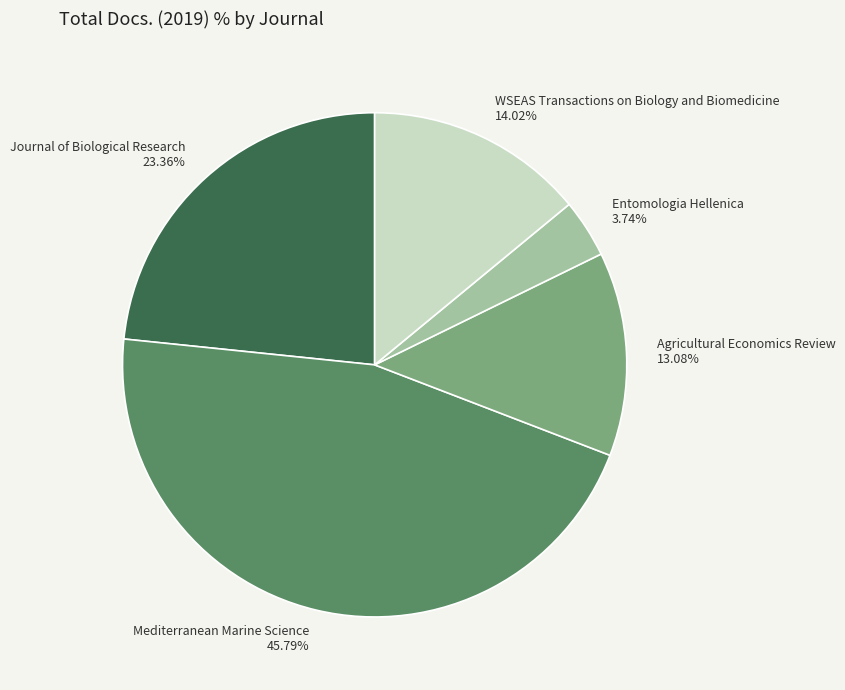

Which category has the biggest portion of the pie?

Mediterranean Marine Science